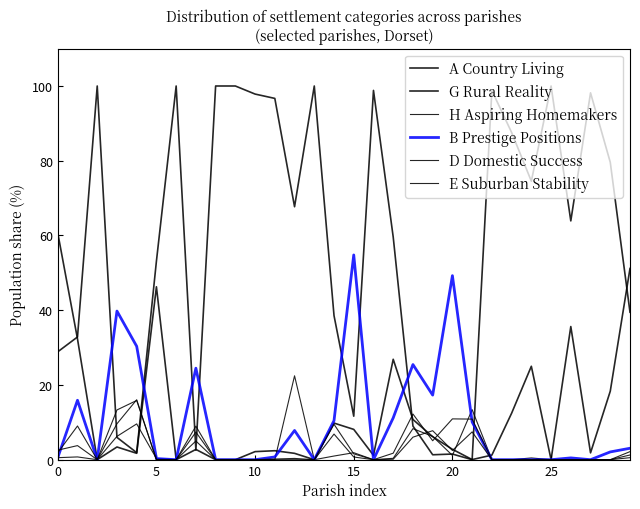

How many lines are shown in the chart?

6